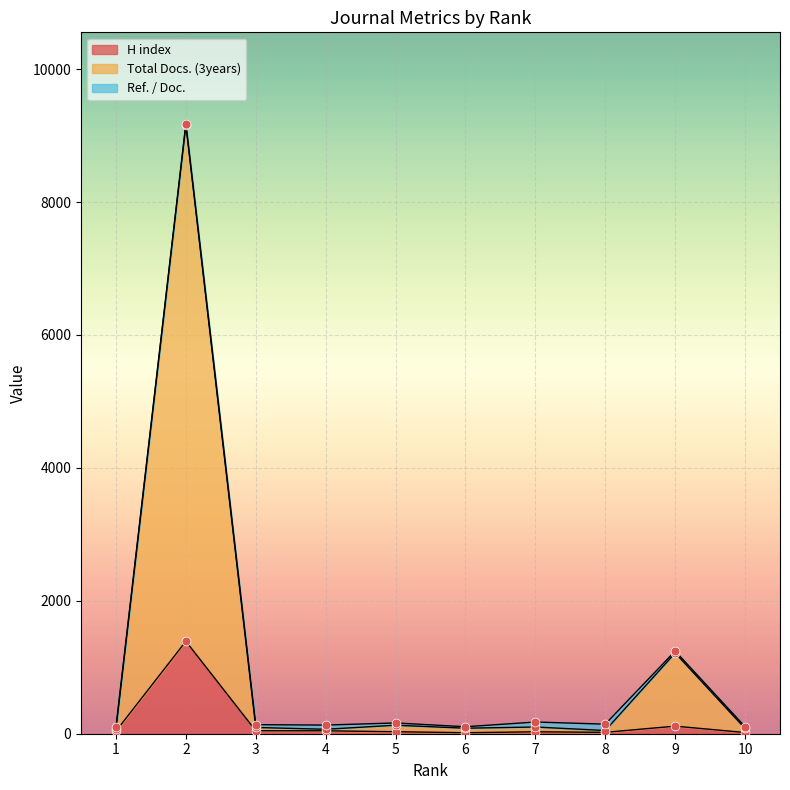

Which series reaches the minimum Y coordinate?

H index